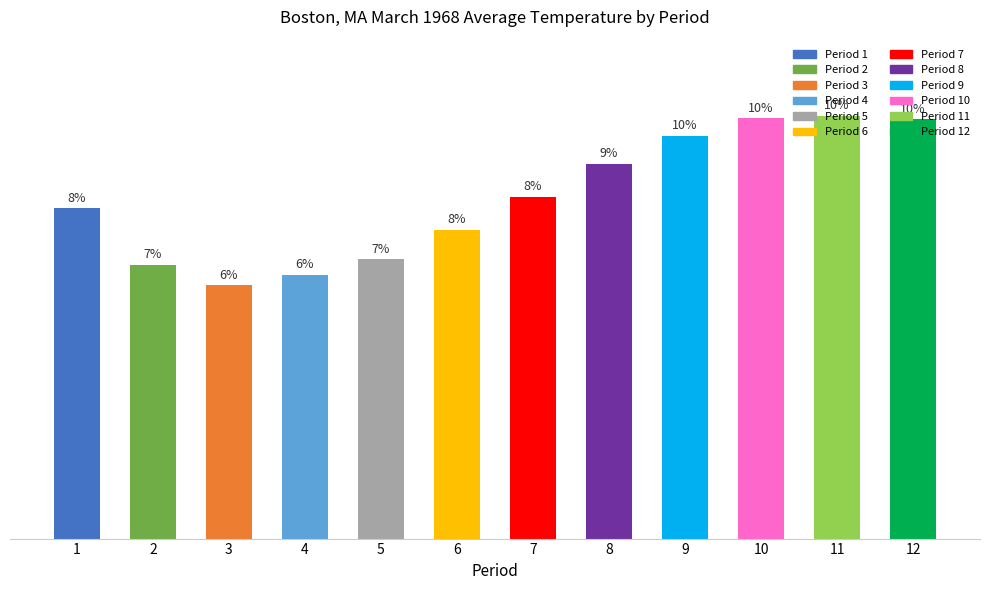

Which label corresponds to the largest value in the chart?

11